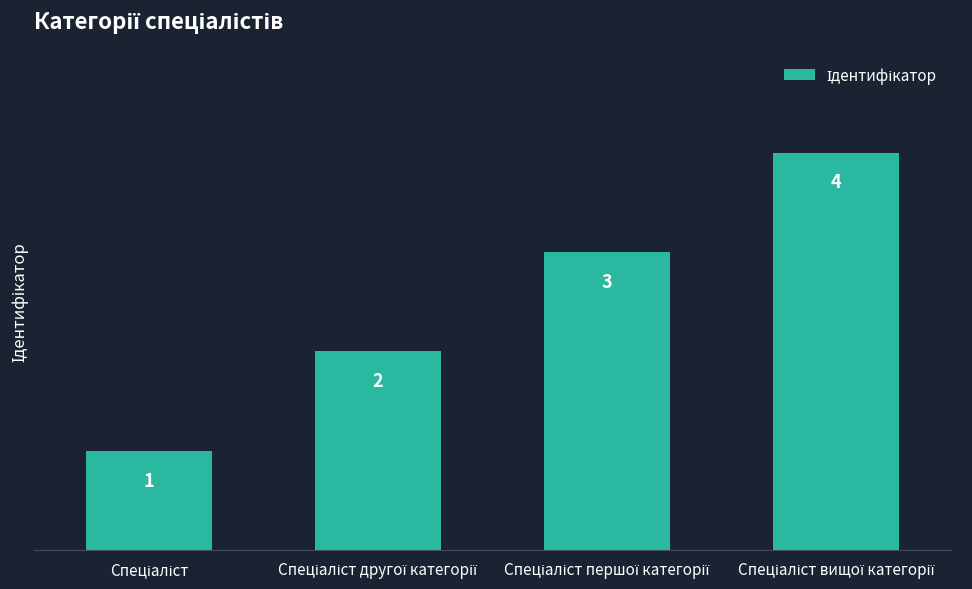

What is the difference between the maximum and minimum values?

3